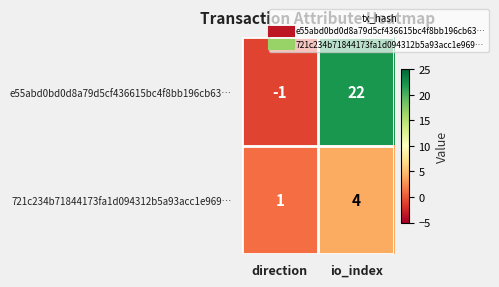

Which series changed the most between direction and io_index?

e55abd0bd0d8a79d5cf436615bc4f8bb196cb63…